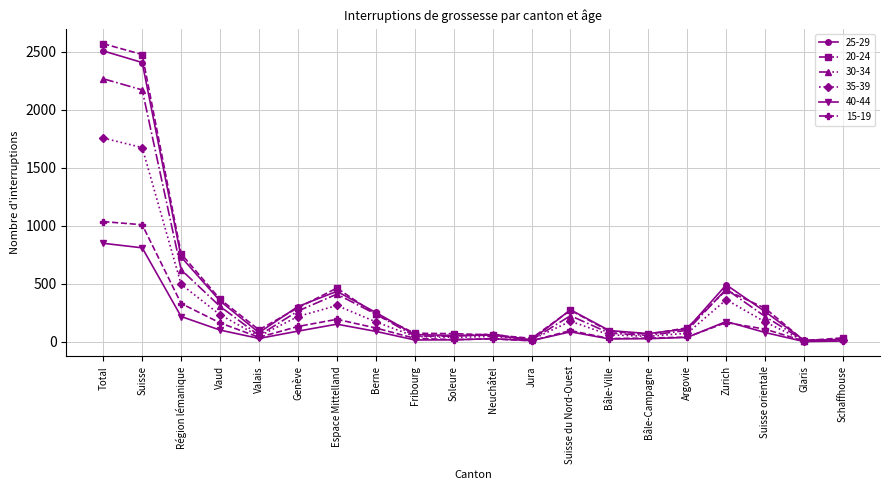

Which series has the widest spread of values?

20-24